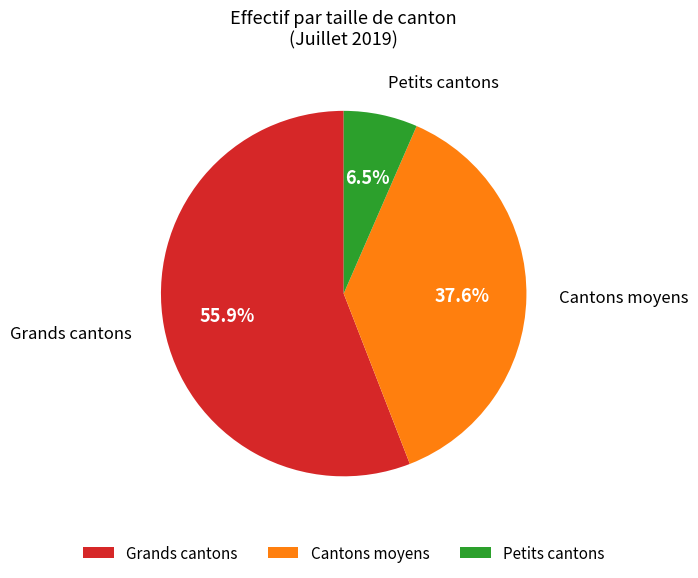

What portion of the pie excludes Cantons moyens?

62.4%